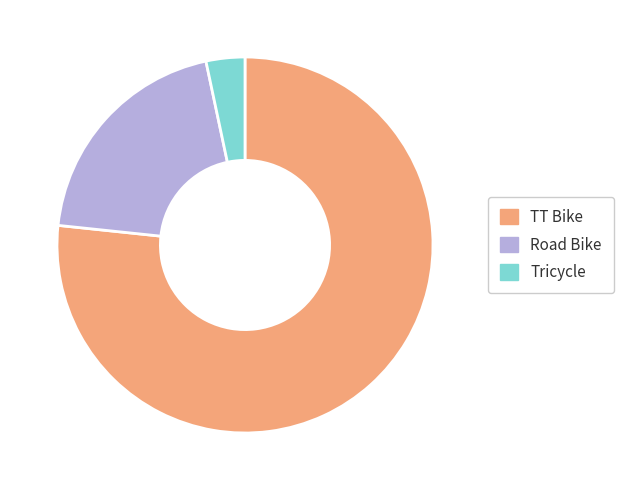

Is the sum of Tricycle and TT Bike greater than half?

Yes